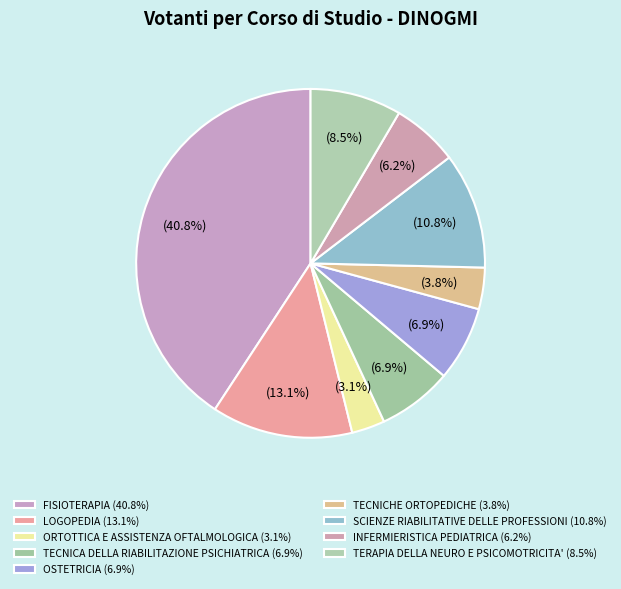

To the nearest percent, what is the difference between the largest and smallest slice percentages?

38%